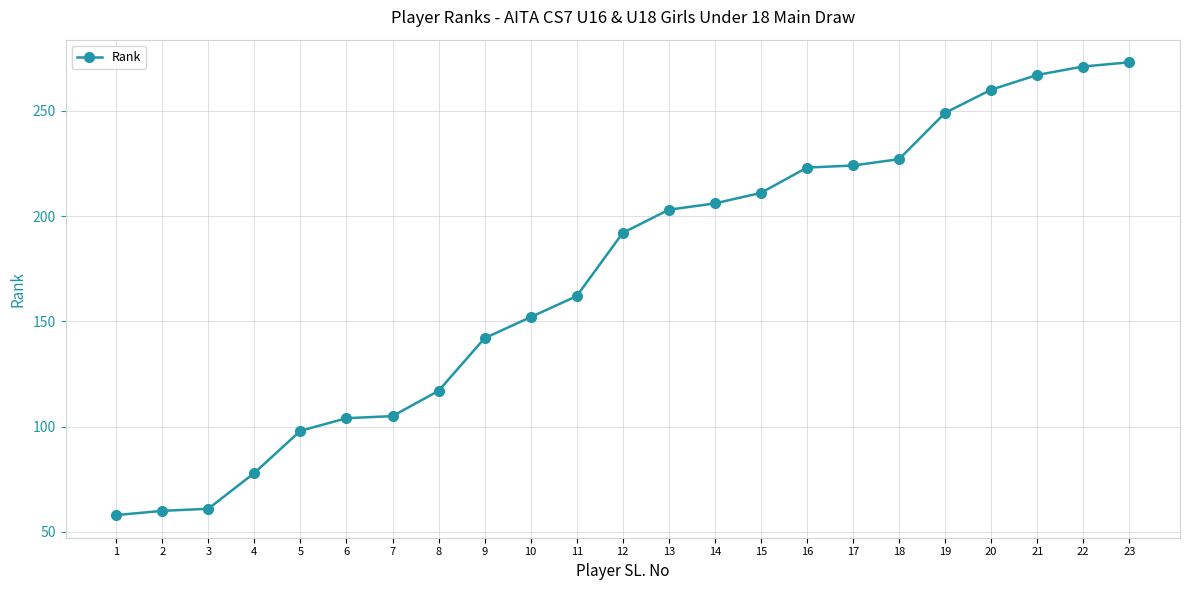

Reading left to right, extract all data points from this chart.

58	60	61	78	98	104	105	117	142	152	162	192	203	206	211	223	224	227	249	260	267	271	273